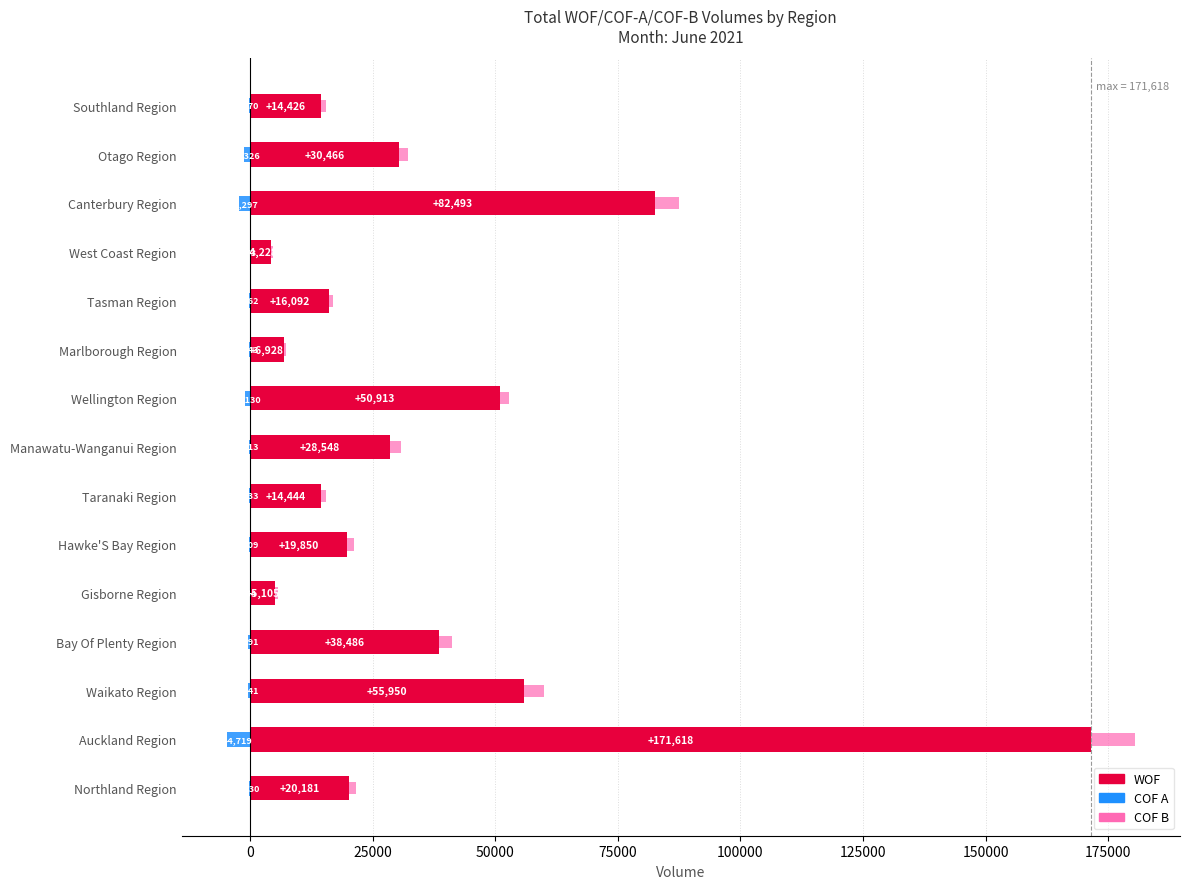

How many bars are there in each group?

3